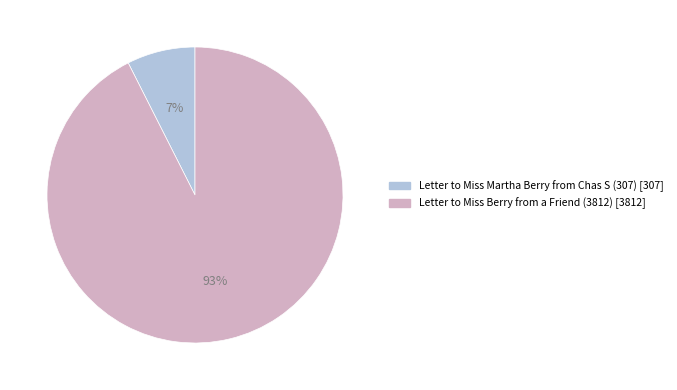

What percentage is the Letter to Miss Martha Berry from Chas S (307) slice, to the nearest percent?

7%